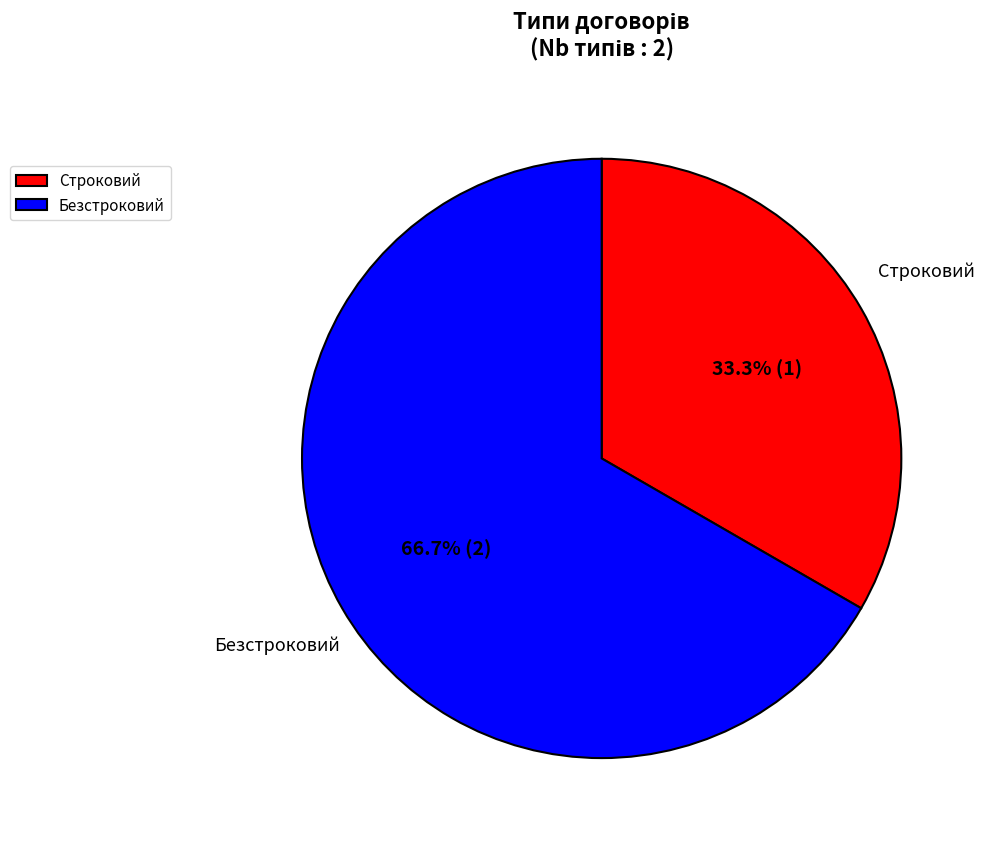

What is the total percentage of Строковий and Безстроковий?

100.0%